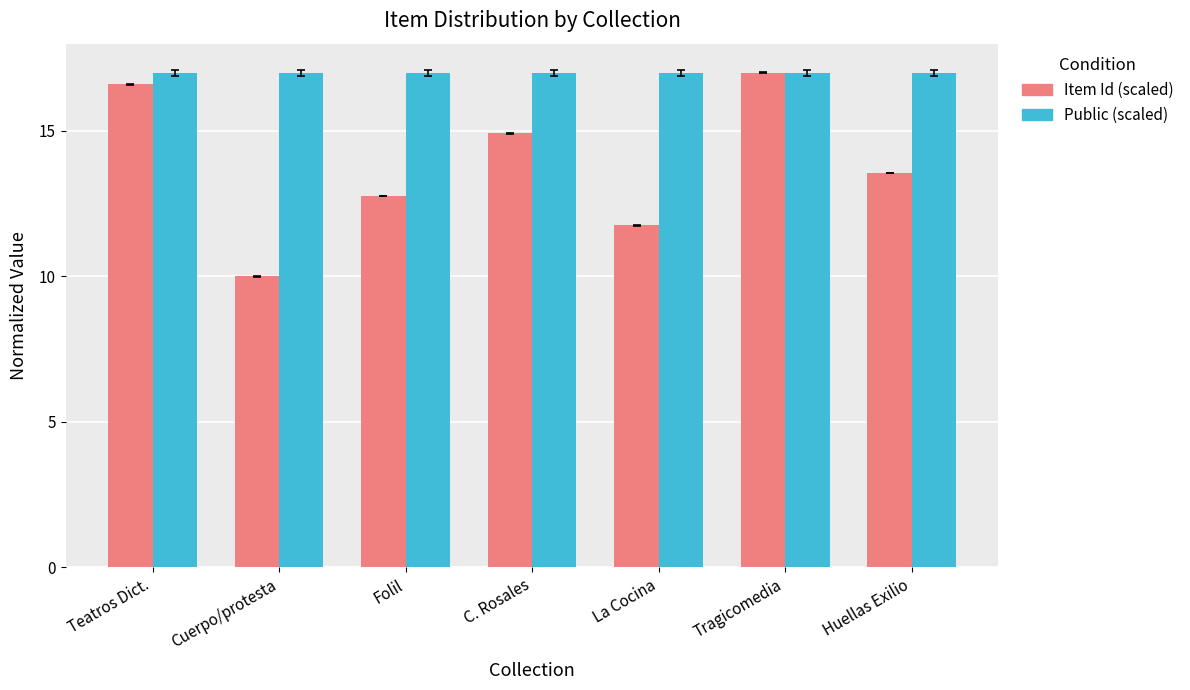

At how many categories does at least one series exceed 12?

7